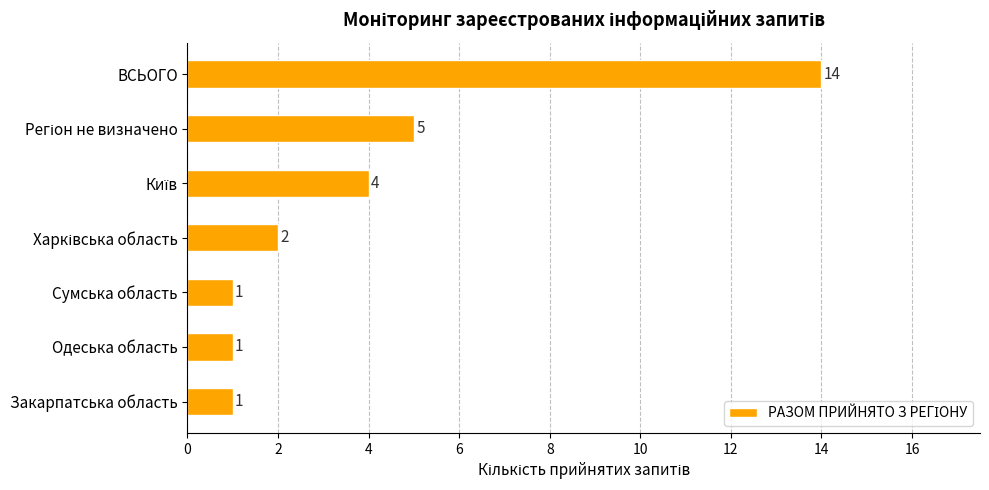

Is it true that the value at Закарпатська область is 2?

False